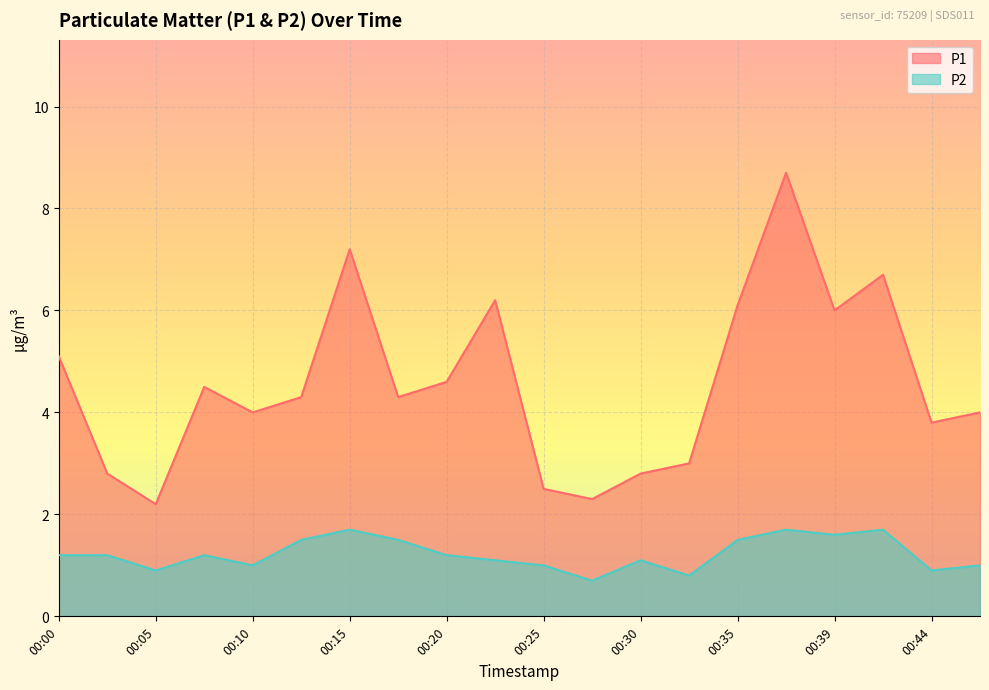

Is it true that P1 equals 2.1 at 00:07?

False